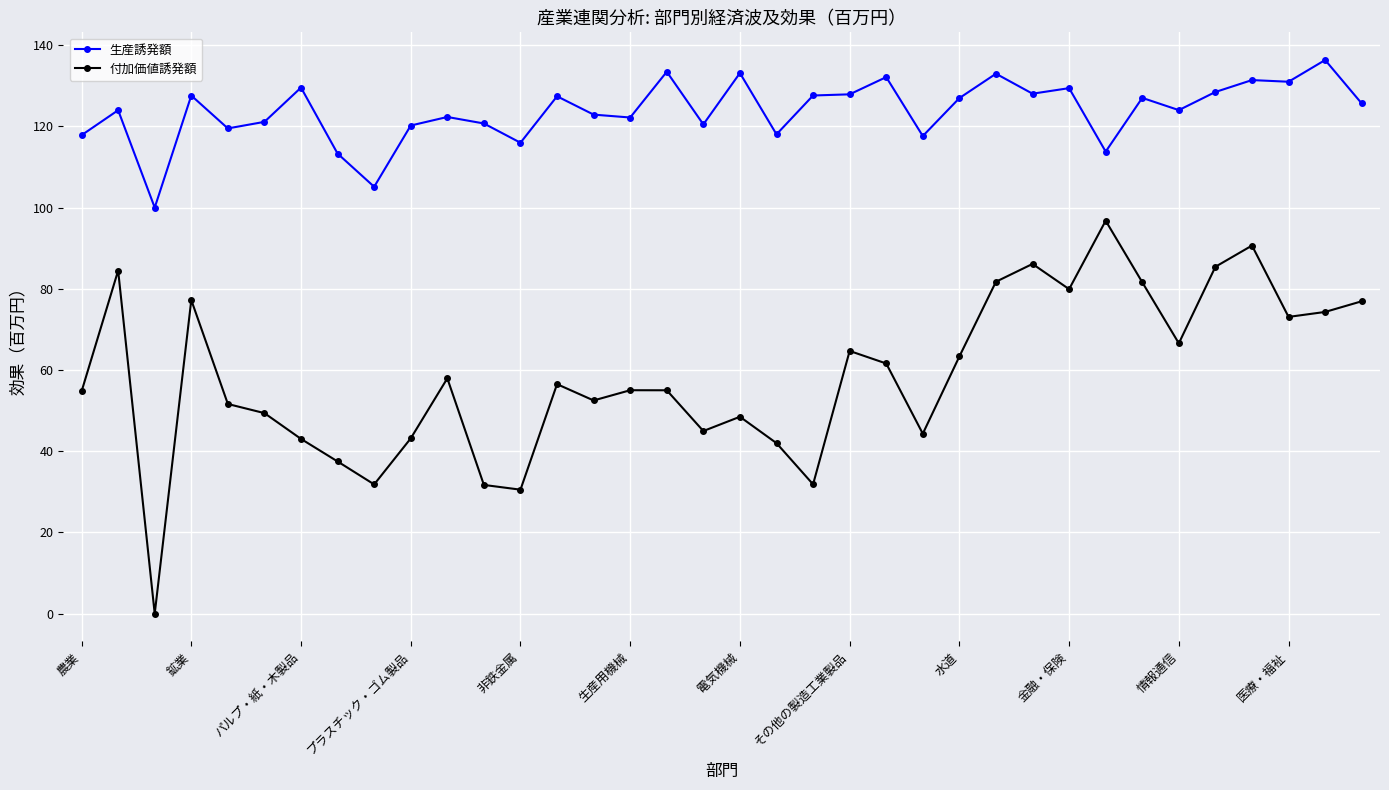

What is the difference between the maximum and minimum values in the 付加価値誘発額 series?

96.8